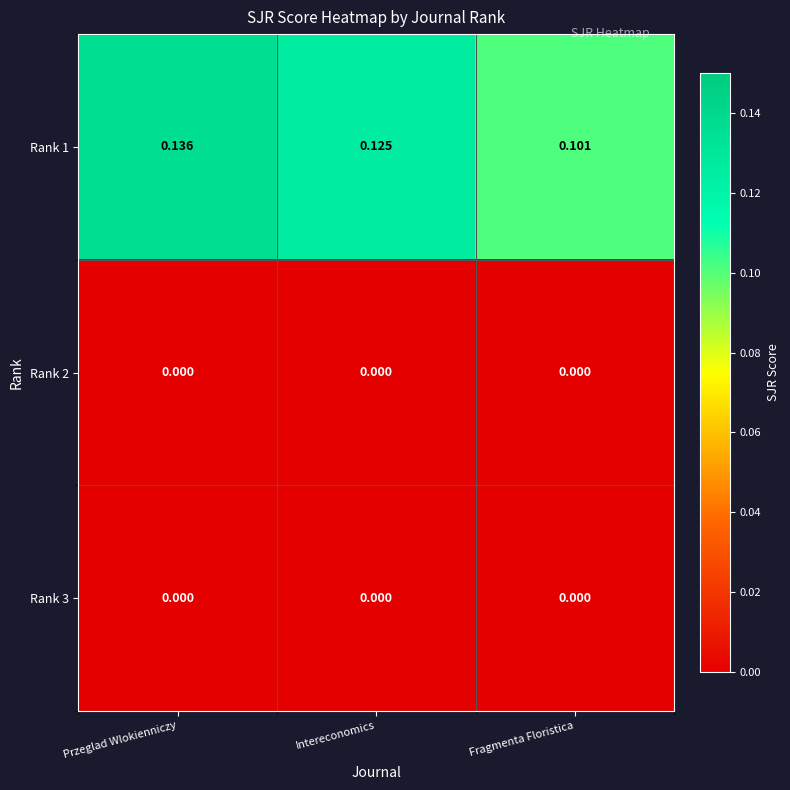

At which label does Rank 1 reach its peak?

Przeglad Wlokienniczy